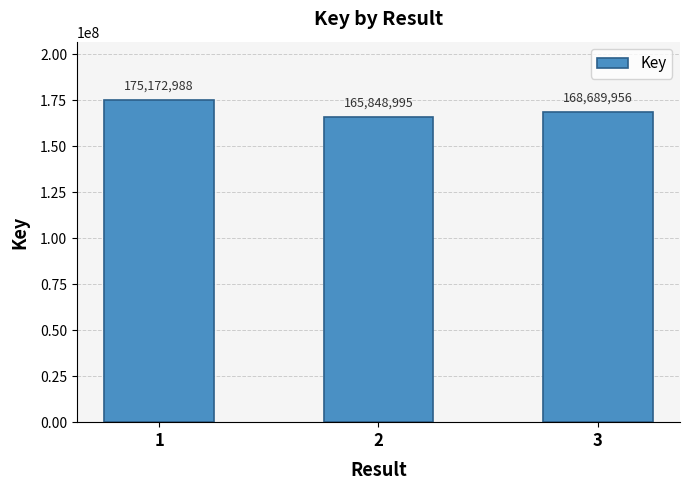

At which category does the chart reach its minimum across all series?

2